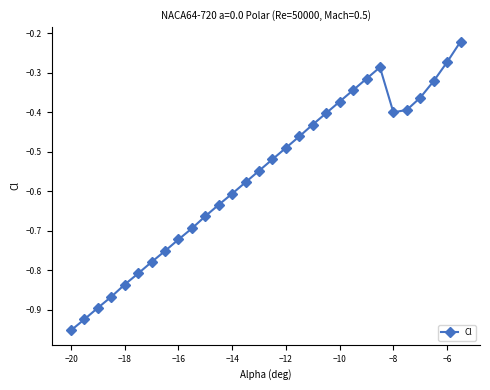

True or false: there are more than 1 points higher than both neighbors.

False